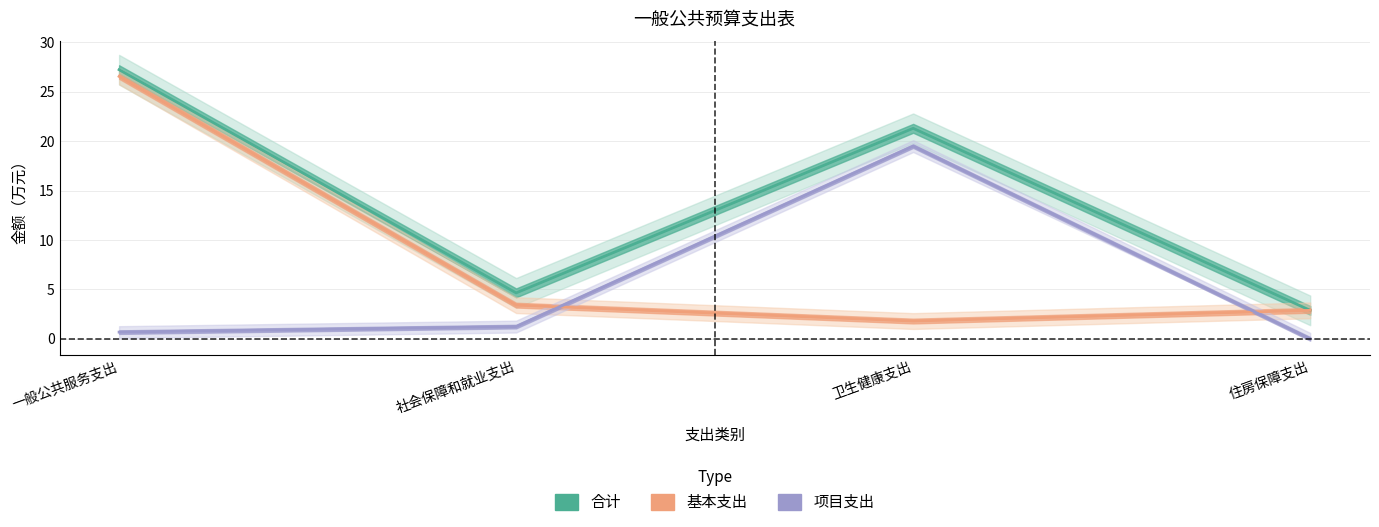

What is the label of the 3rd point from the right?

社会保障和就业支出